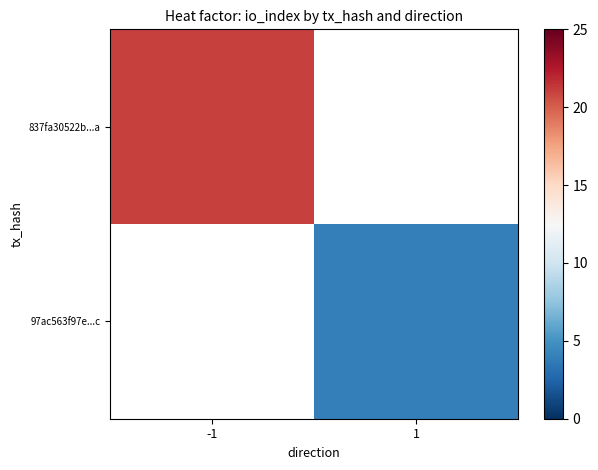

List the series in order of their overall mean, lowest first.

837fa30522b...a, 97ac563f97e...c